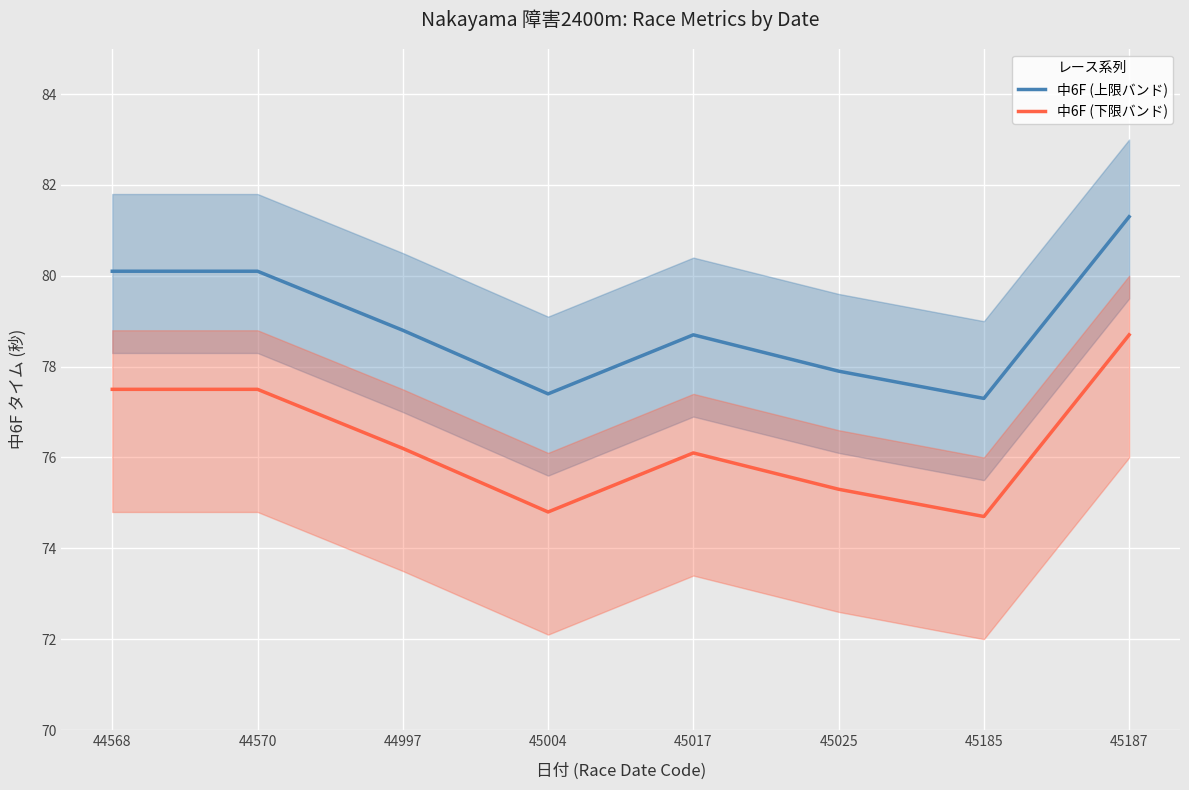

At which label does 中6F (下限バンド) reach its peak?

45187